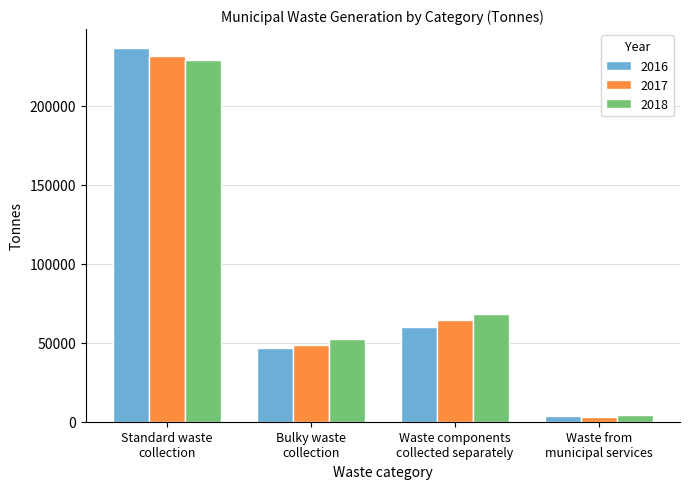

Which category has the highest value in the 2017 series?

Standard waste
collection